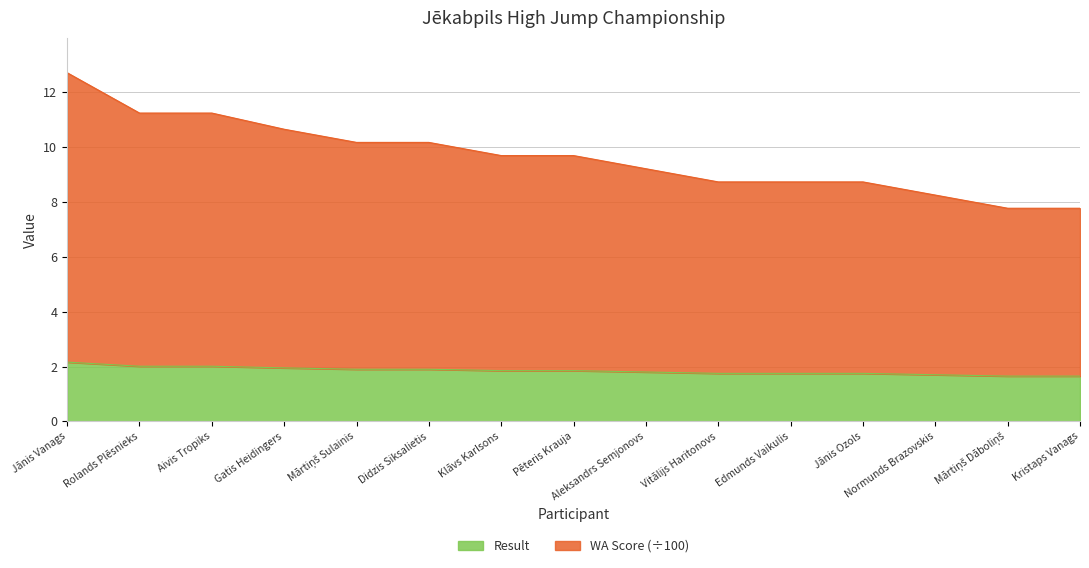

Does the chart display data point markers on the line(s)?

No